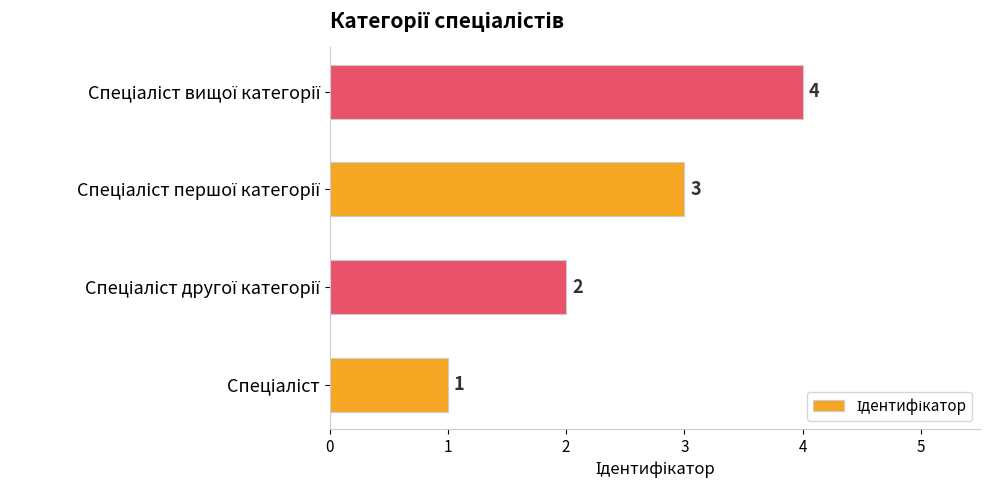

What is the minimum value shown in the chart?

1